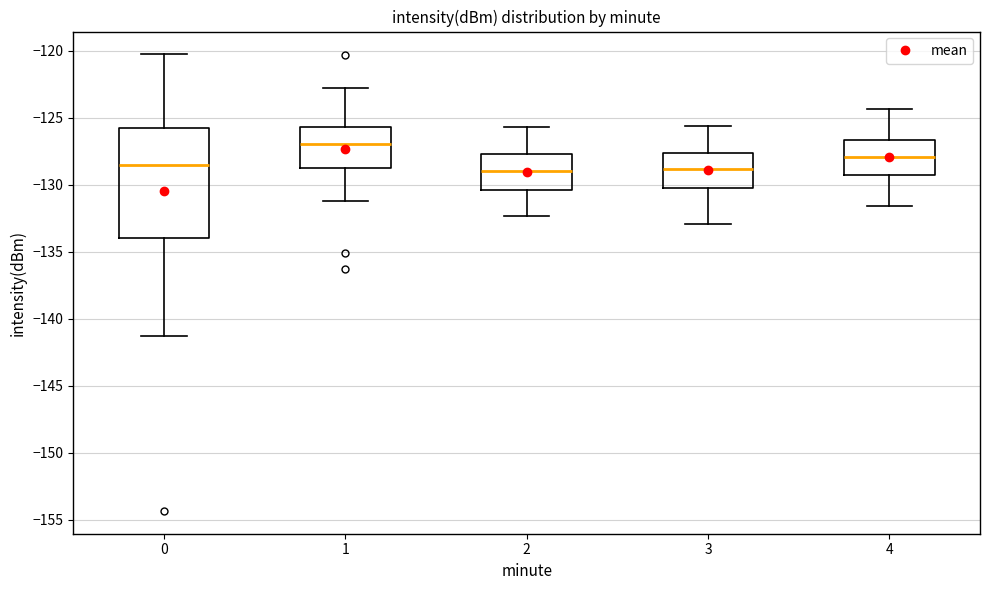

Comparing the boxes themselves (not the whiskers), which one is the tallest?

0